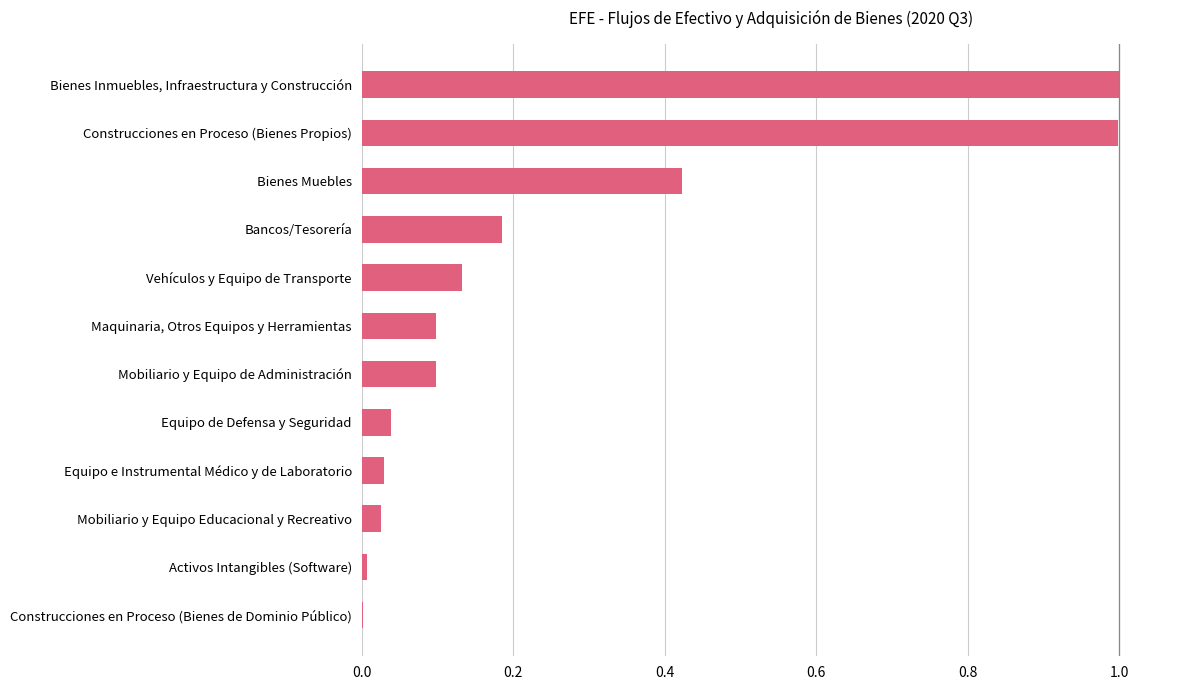

The chart shows a value of 0.0 at Mobiliario y Equipo Educacional y Recreativo. True or false?

True